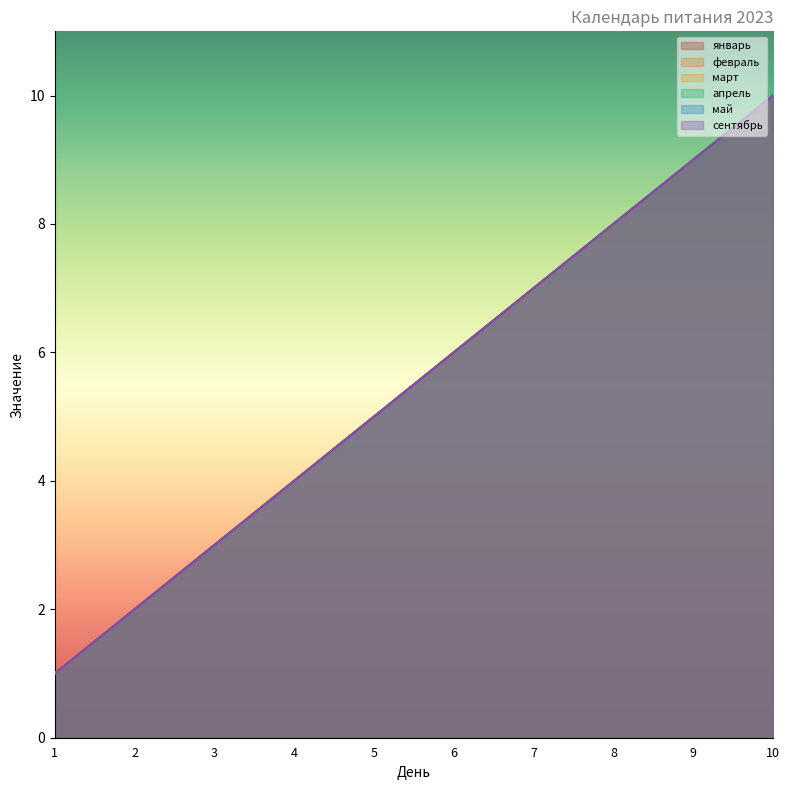

Rank the categories by апрель value from lowest to highest.

1, 2, 3, 4, 5, 6, 7, 8, 9, 10